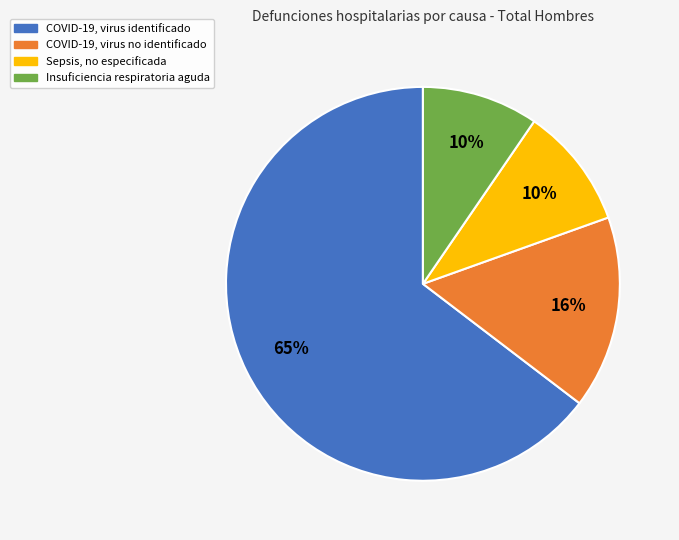

Is COVID-19, virus identificado the majority of the pie?

Yes